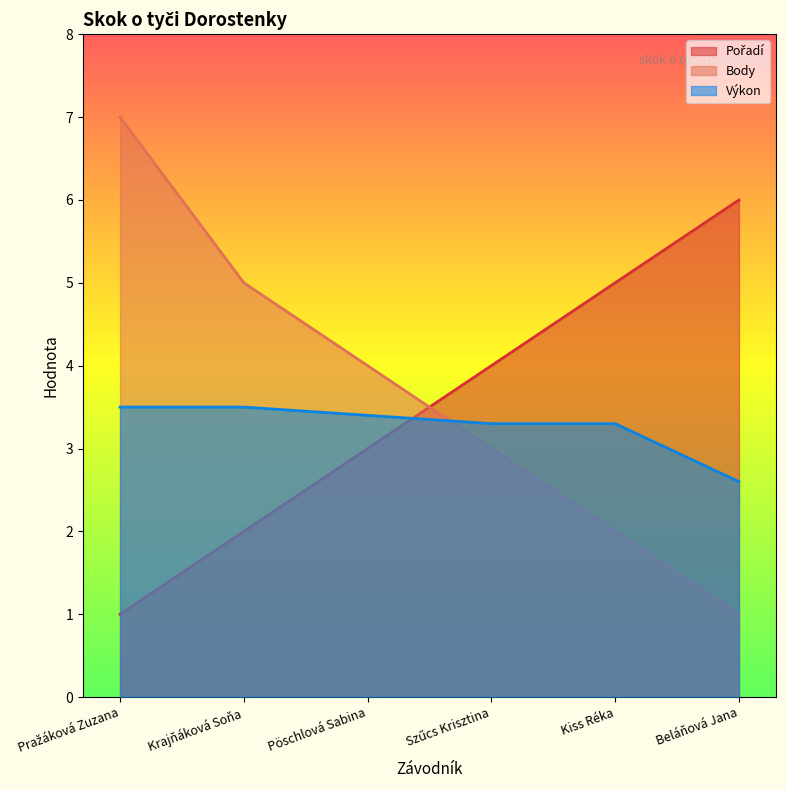

Reading left to right, list all the values displayed in this chart.

Pořadí: Pražáková Zuzana=1.0	Krajňáková Soňa=2.0	Pöschlová Sabina=3.0	Szűcs Krisztina=4.0	Kiss Réka=5.0	Beláňová Jana=6.0
Body: Pražáková Zuzana=7.0	Krajňáková Soňa=5.0	Pöschlová Sabina=4.0	Szűcs Krisztina=3.0	Kiss Réka=2.0	Beláňová Jana=1.0
Výkon: Pražáková Zuzana=3.5	Krajňáková Soňa=3.5	Pöschlová Sabina=3.4	Szűcs Krisztina=3.3	Kiss Réka=3.3	Beláňová Jana=2.6